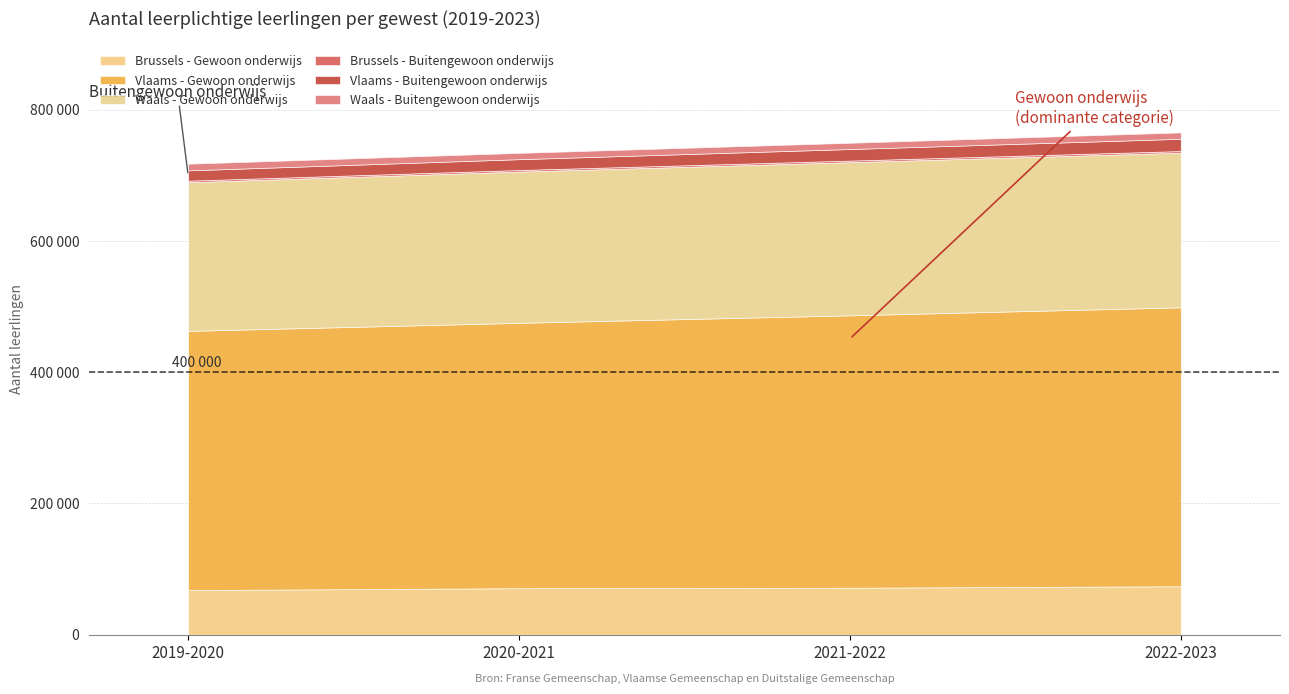

What is the maximum value for Waals - Buitengewoon onderwijs?

10178